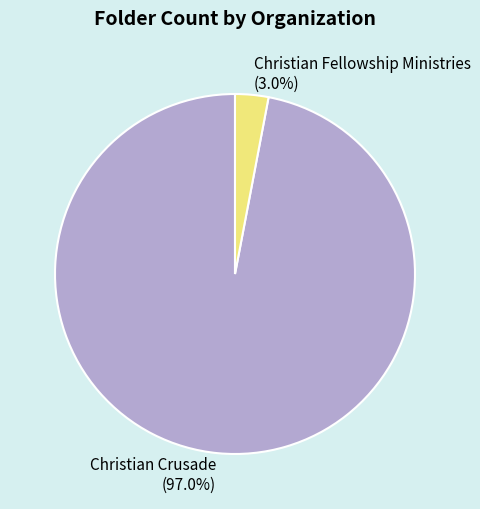

What is the smallest slice in the pie chart?

Christian Fellowship Ministries